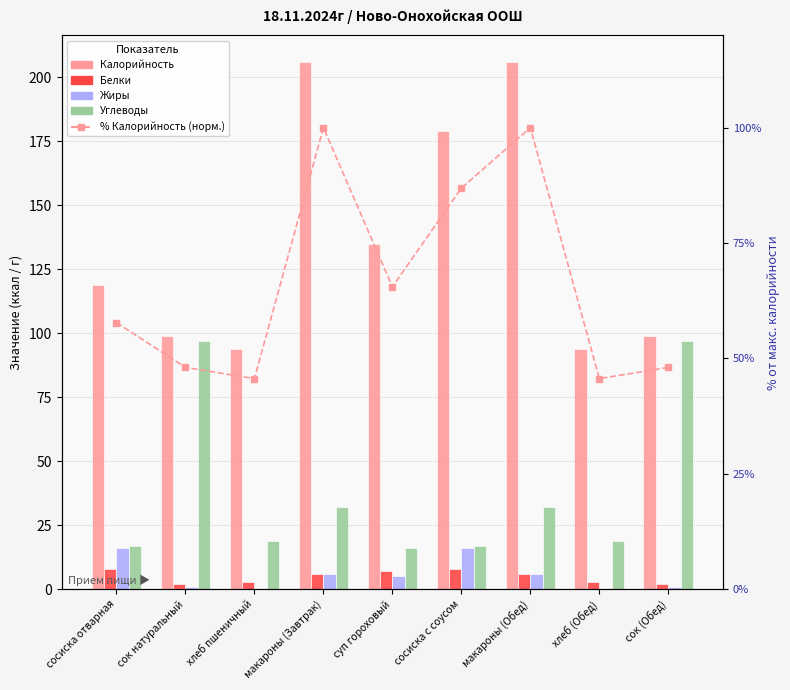

What is the difference between the maximum and minimum values in the Калорийность series?

112.0